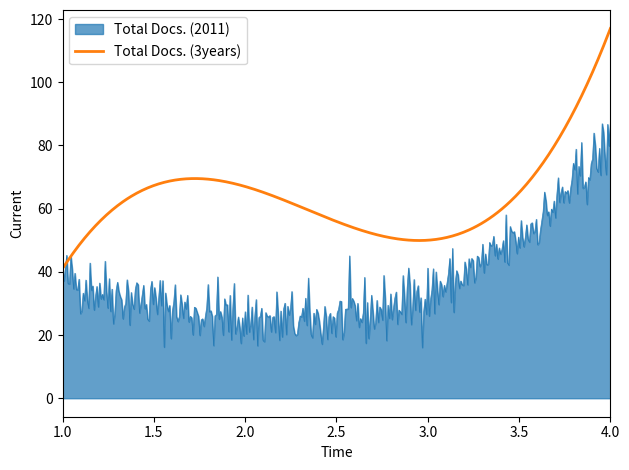

Rank the series by their average value, from lowest to highest.

Total Docs. (2011), Total Docs. (3years)